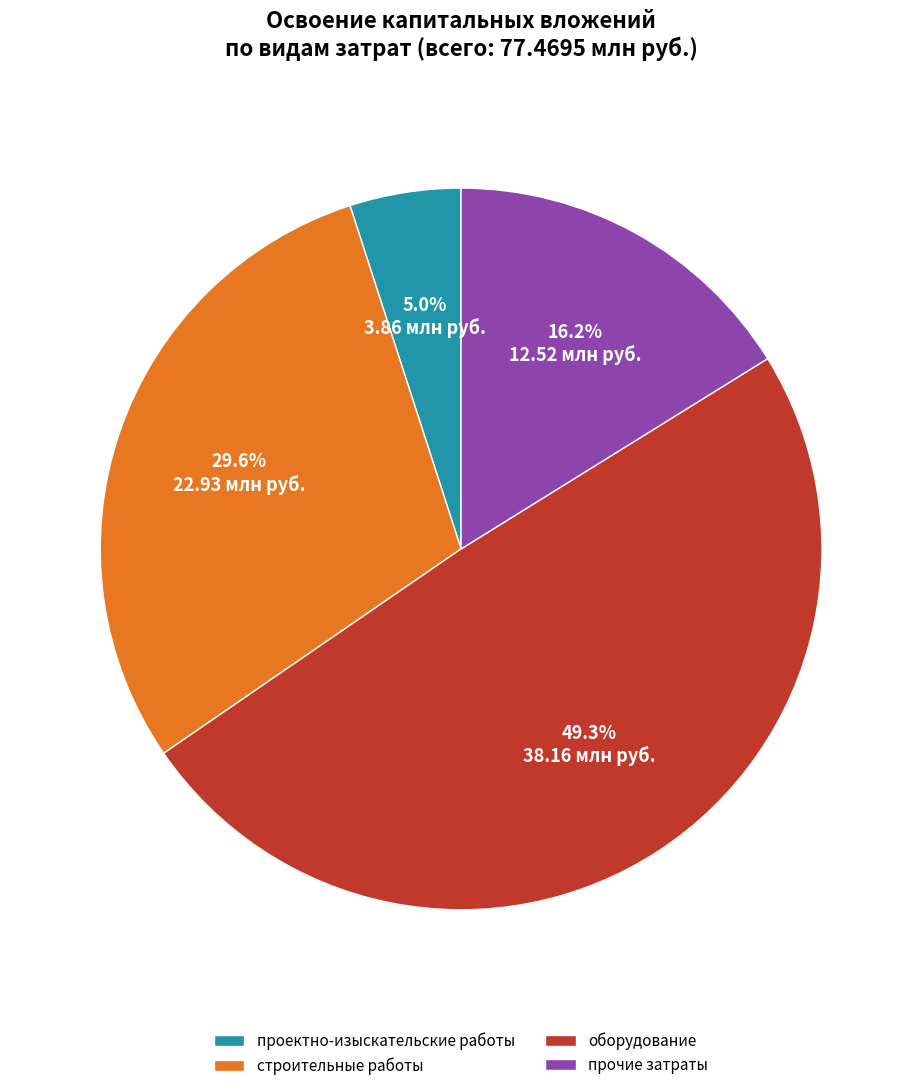

To the nearest percent, what is the average slice percentage?

25%